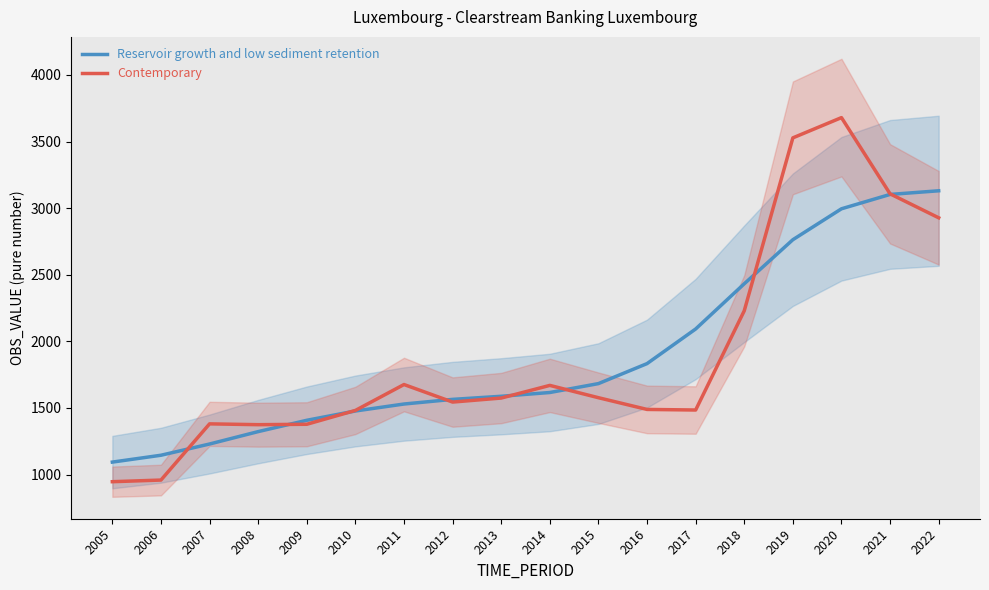

How many series are shown in this chart?

2